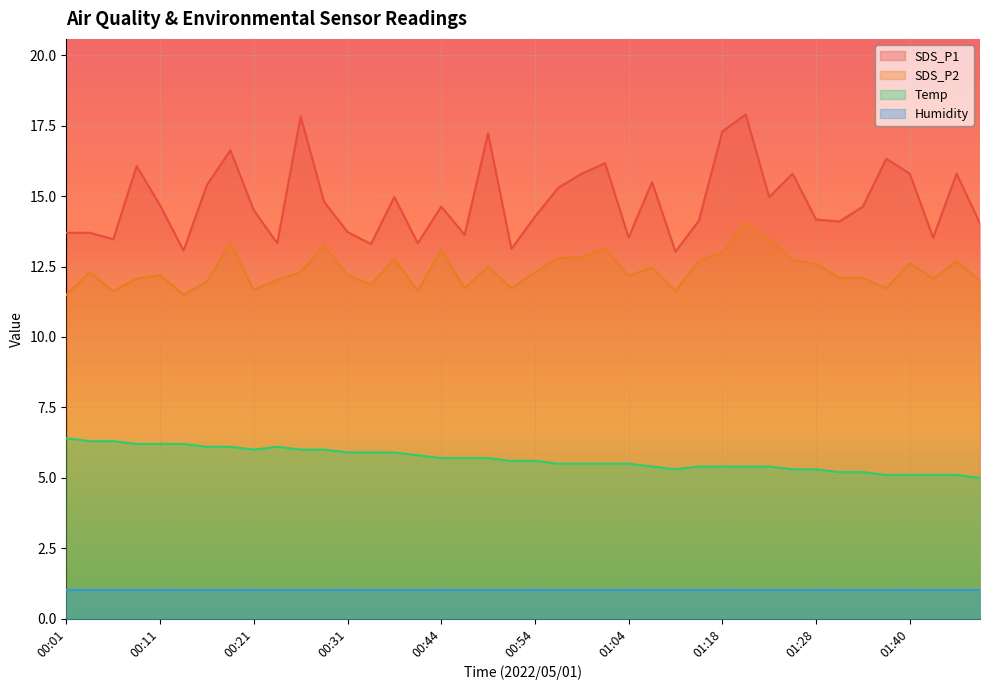

What is the sum of all SDS_P1 values?

593.2